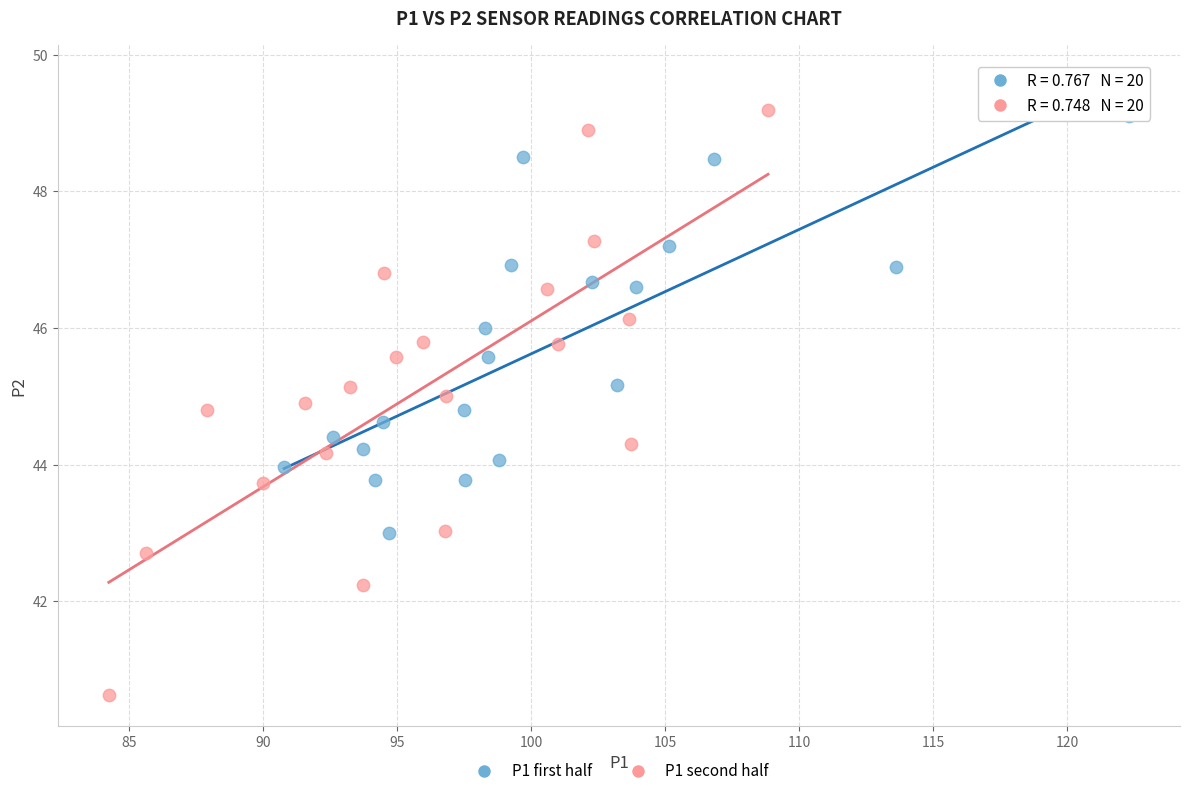

Which series contains the highest Y value?

P1 second half